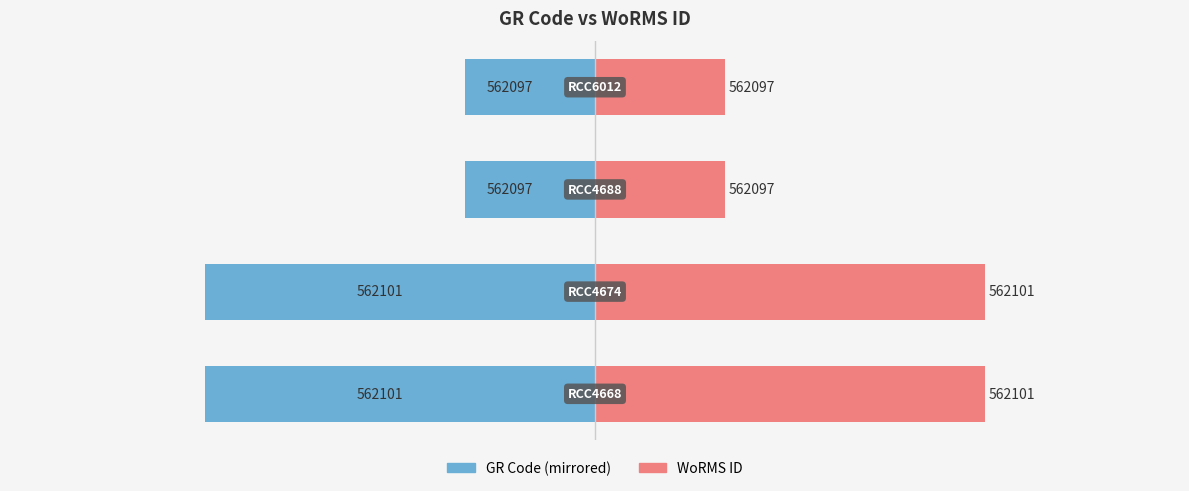

The WoRMS ID (right) series shows 2 at 1. True or false?

False